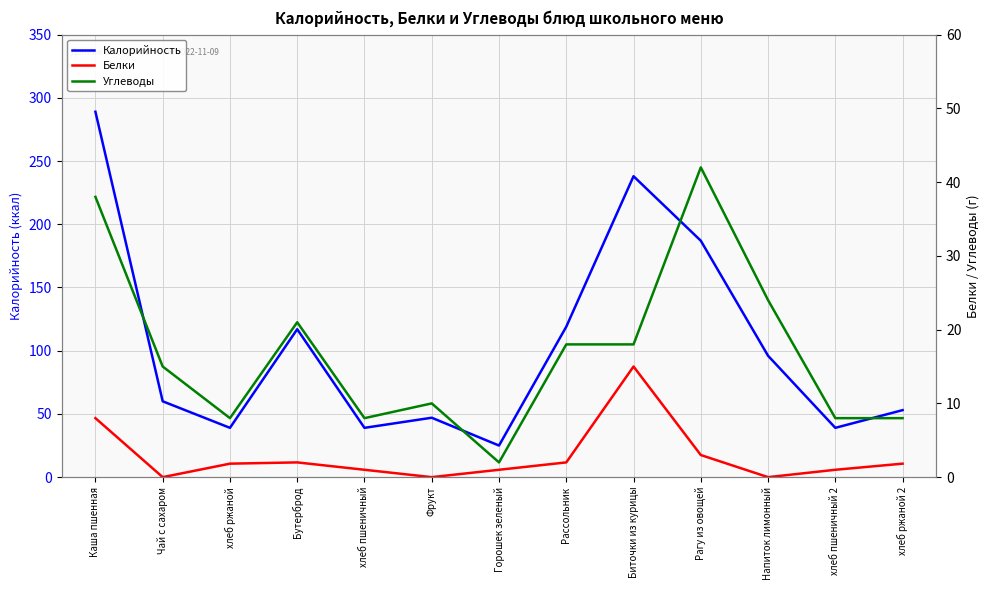

What is the difference between the highest and lowest values at Фрукт?

47.0